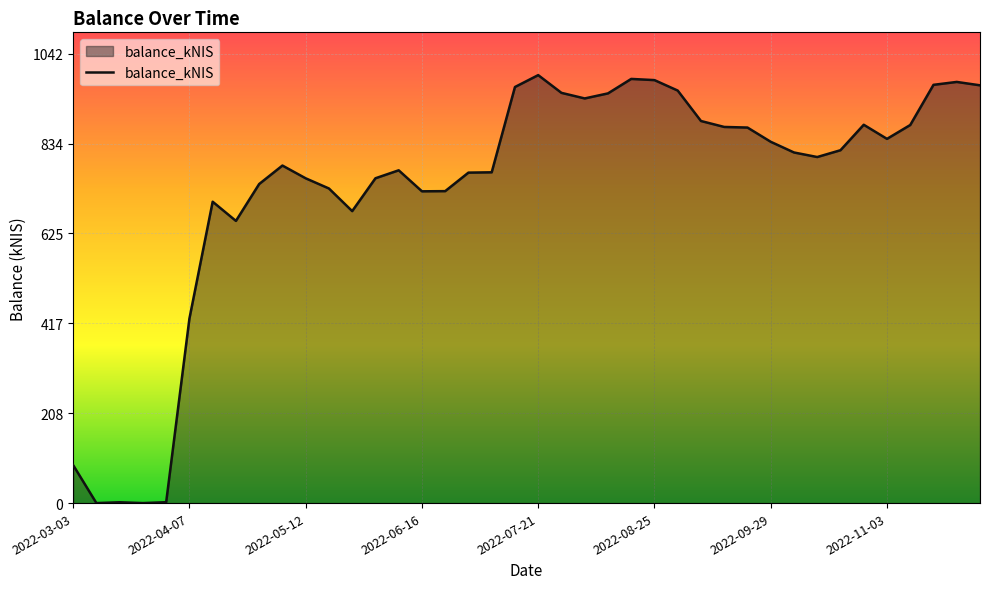

What is the difference between the maximum and minimum values?

992.6